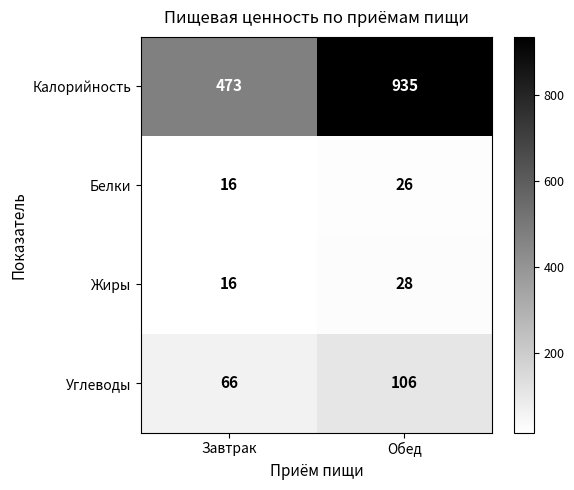

Reading right to left, list all the values displayed in this chart.

Калорийность: 935	473
Белки: 26	16
Жиры: 28	16
Углеводы: 106	66